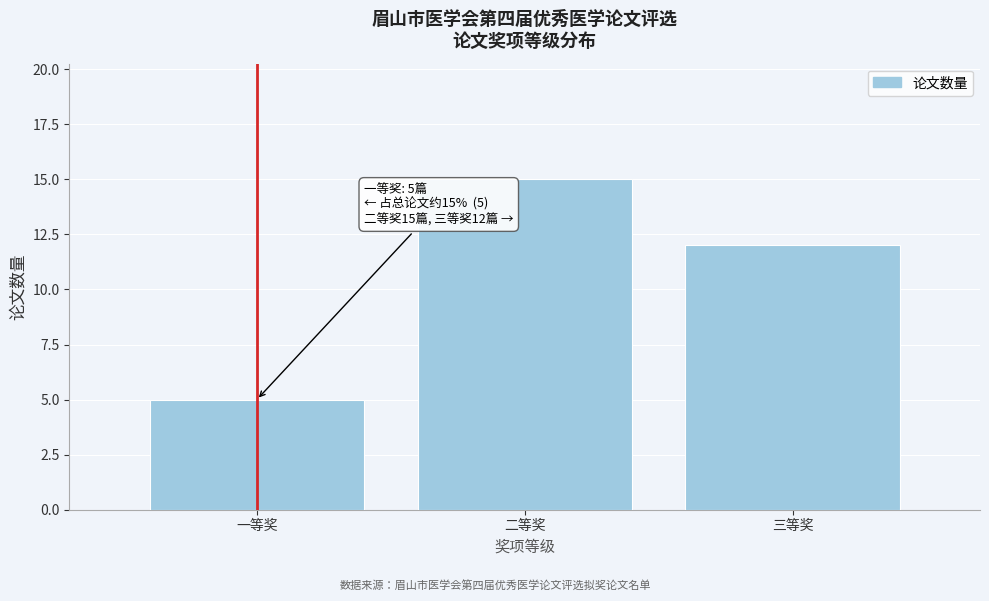

Reading left to right, transcribe all the data shown in this chart.

5	15	12